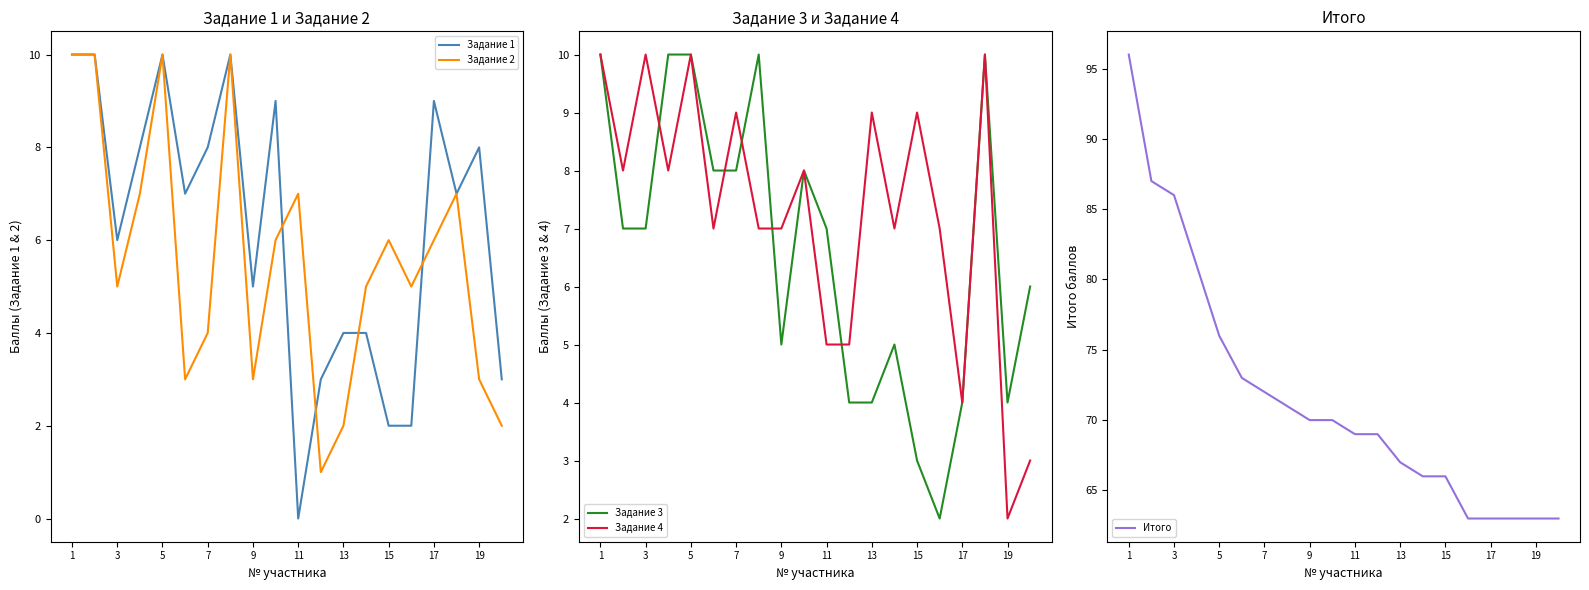

How many data points in Задание 4 are above 8?

7